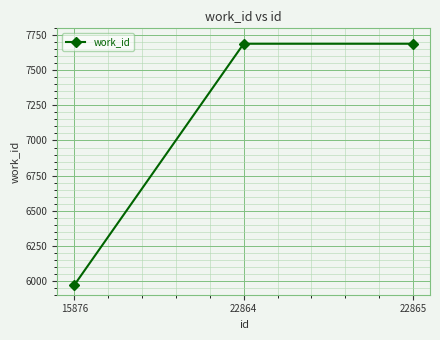

What is the change in value from 15876 to 22864?

+1722